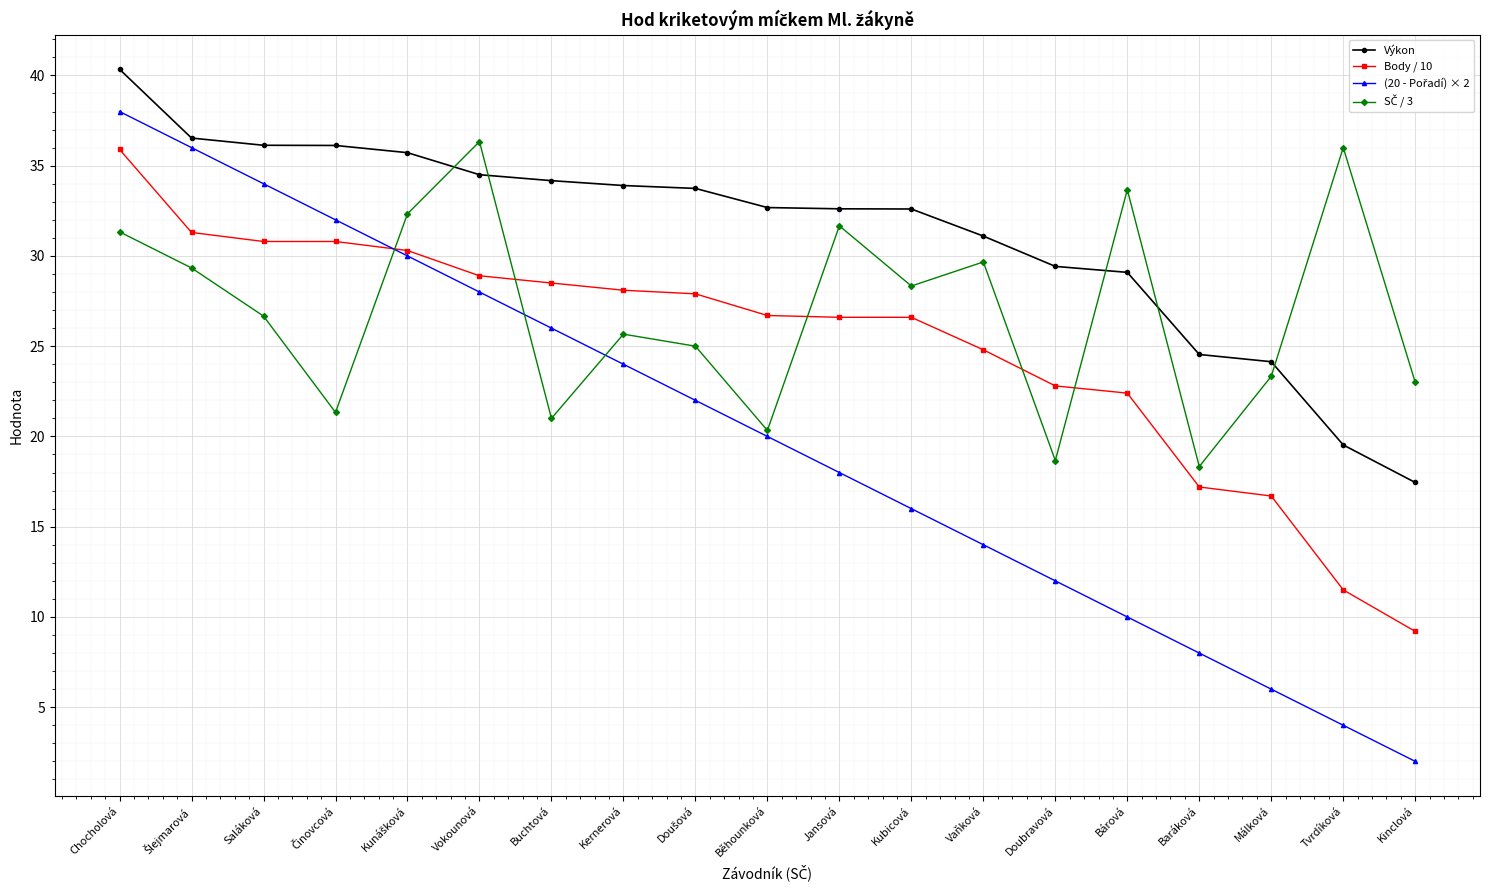

True or false: Výkon and Body / 10 cross at least once.

False